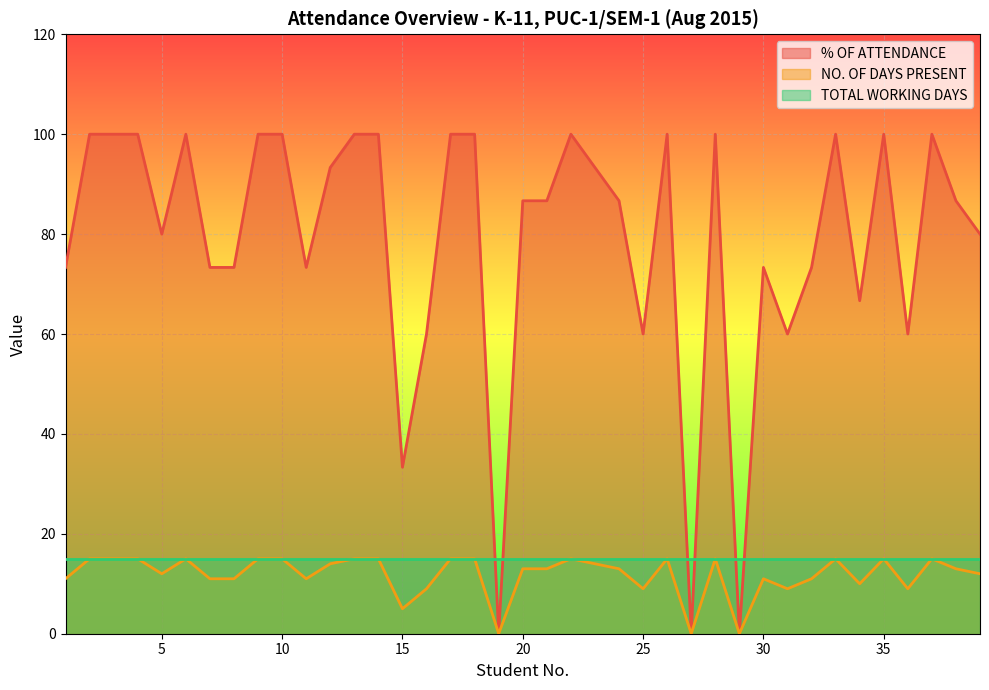

Is the value of % OF ATTENDANCE at 9 greater than the value of NO. OF DAYS PRESENT at 10?

Yes